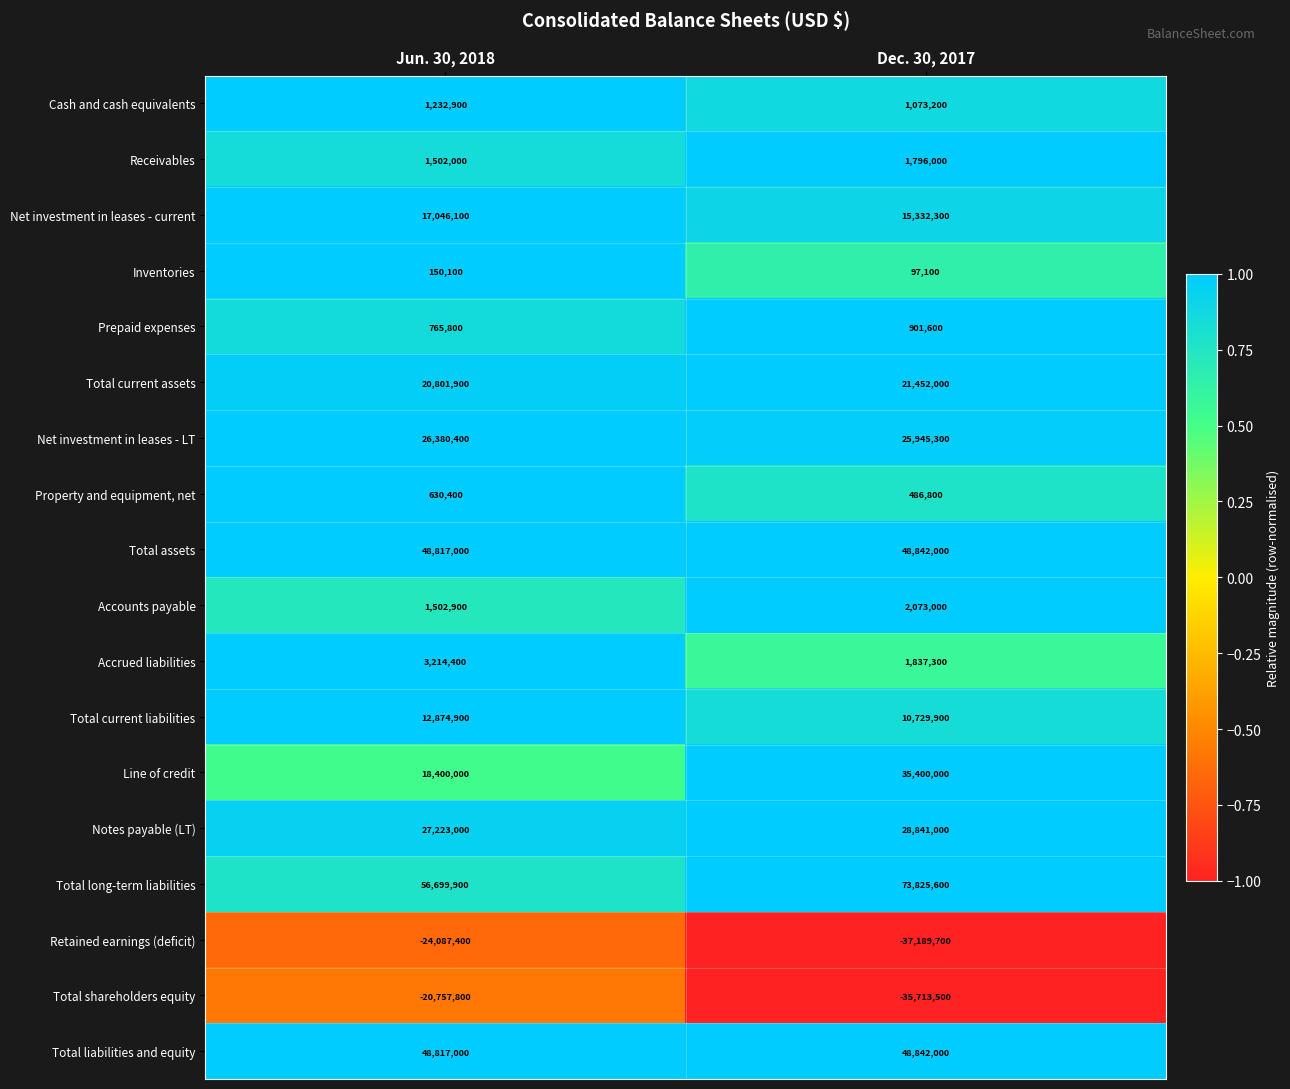

Between Jun. 30, 2018 and Dec. 30, 2017, which series saw the biggest shift?

Total long-term liabilities